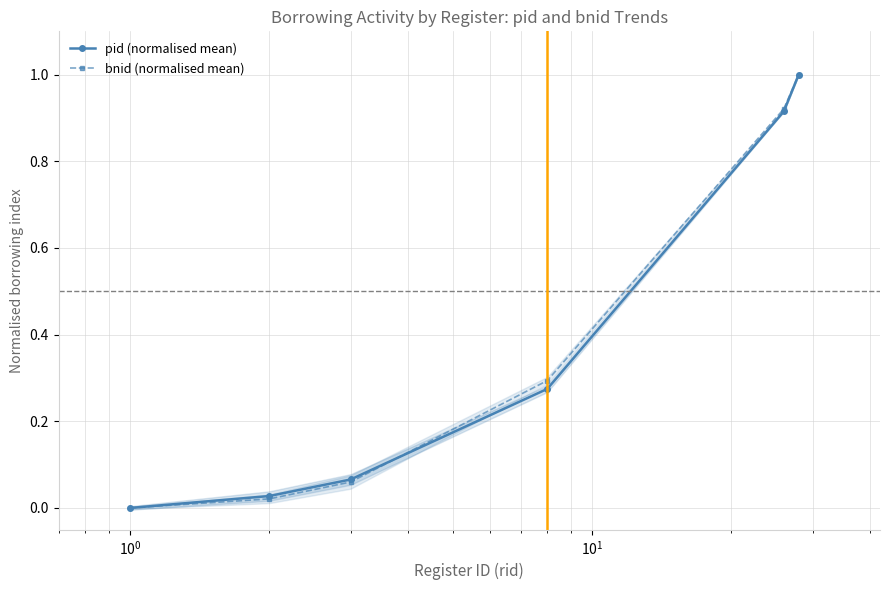

Which series has the widest spread of values?

pid (normalised mean)